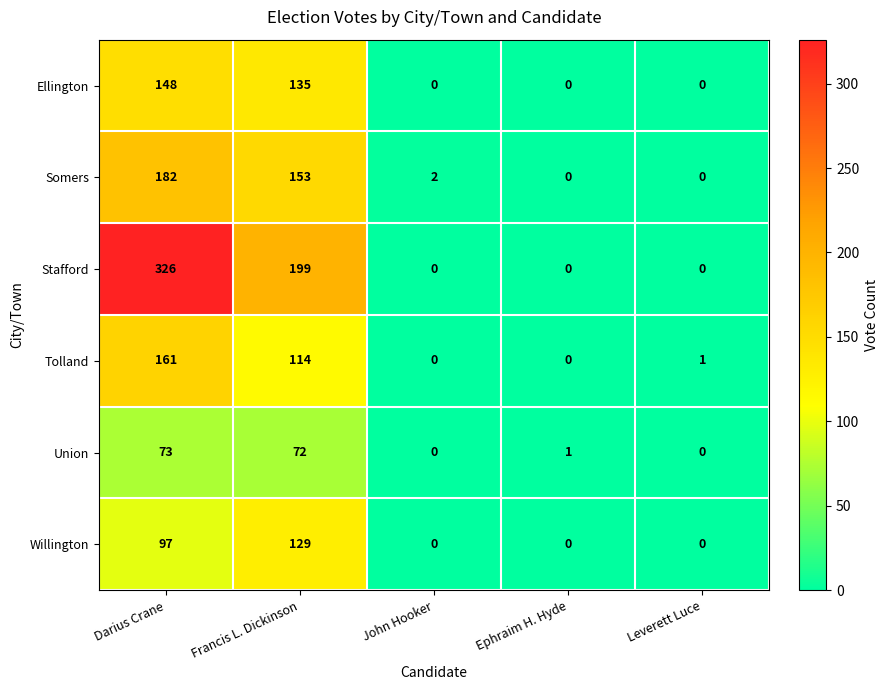

Reading left to right, transcribe all the data shown in this chart.

Ellington: 148	135	0	0	0
Somers: 182	153	2	0	0
Stafford: 326	199	0	0	0
Tolland: 161	114	0	0	1
Union: 73	72	0	1	0
Willington: 97	129	0	0	0